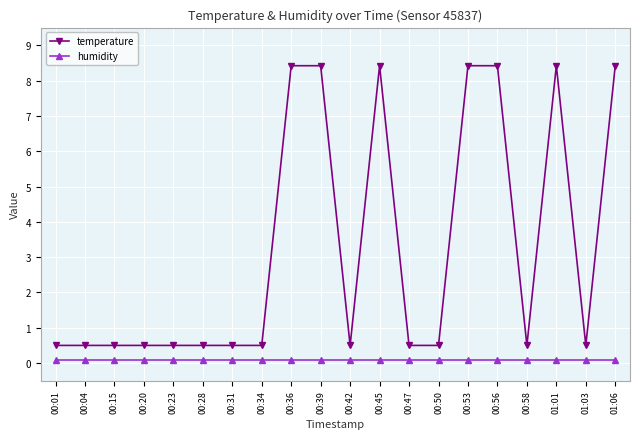

What is the difference between the maximum and second lowest values in the temperature series?

7.9